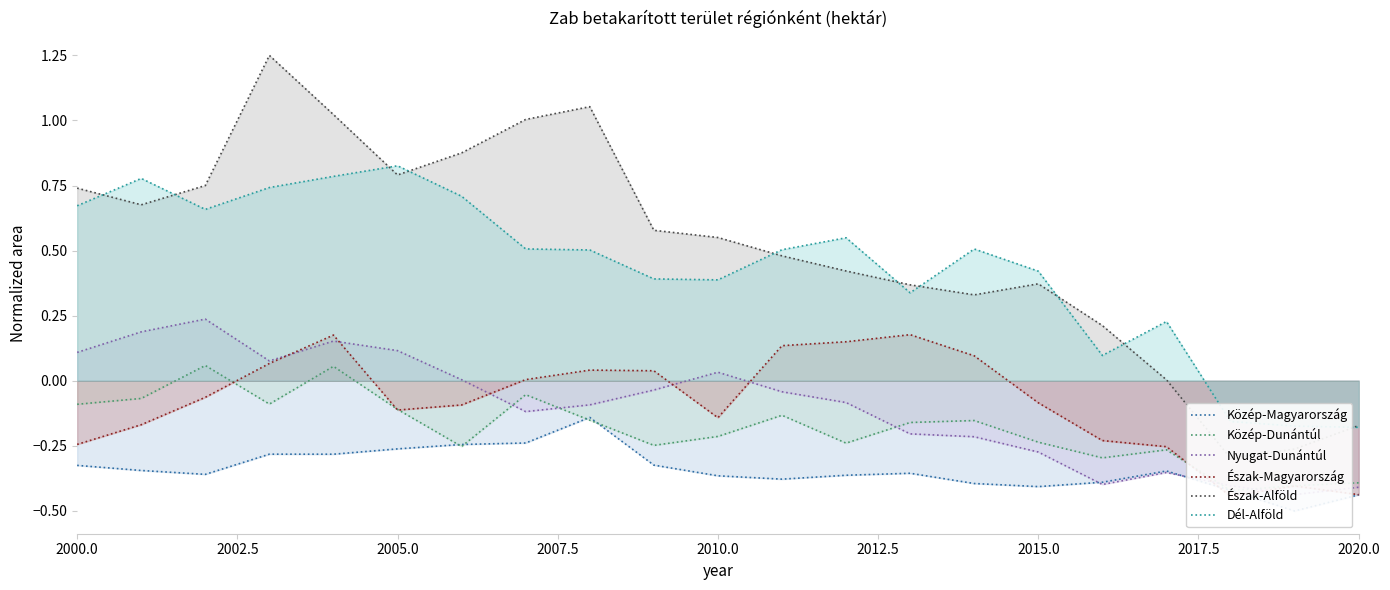

At which label does Dél-Alföld first exceed 0?

2000.0